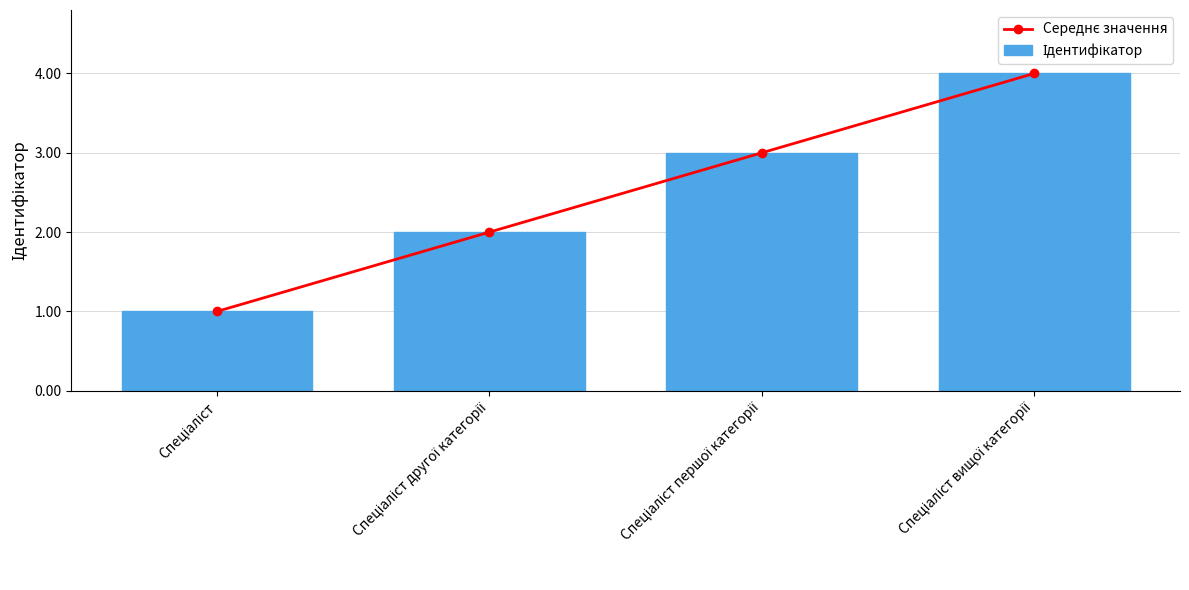

The Середнє значення series shows 3 at Спеціаліст другої категорії. True or false?

False